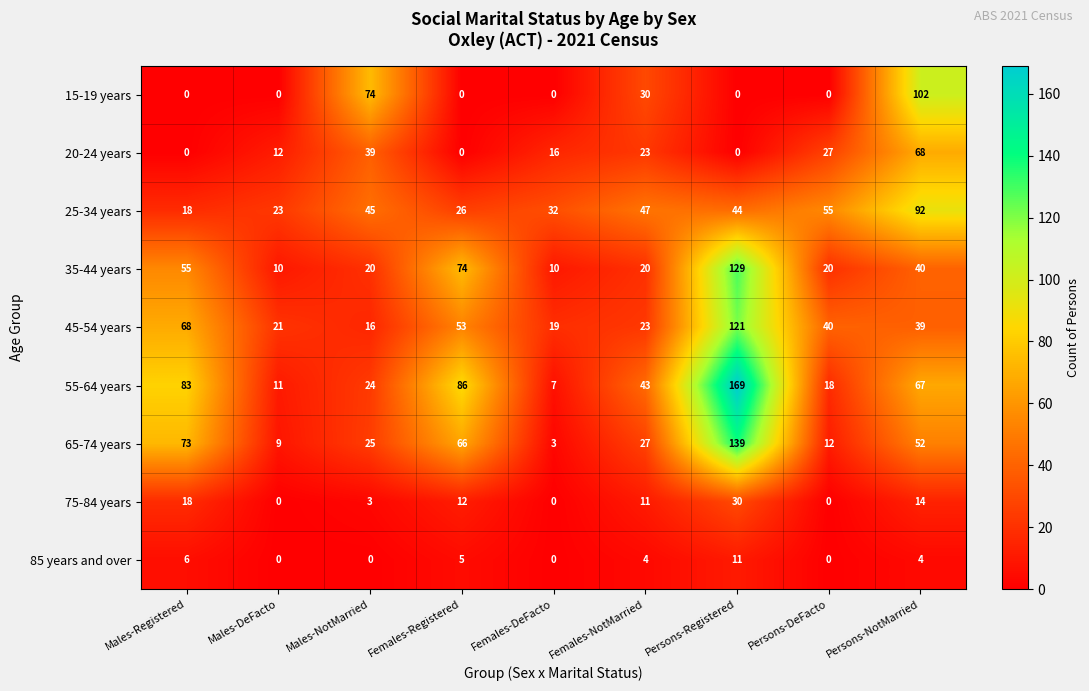

Where is 15-19 years nearest to the value 51?

Females-NotMarried